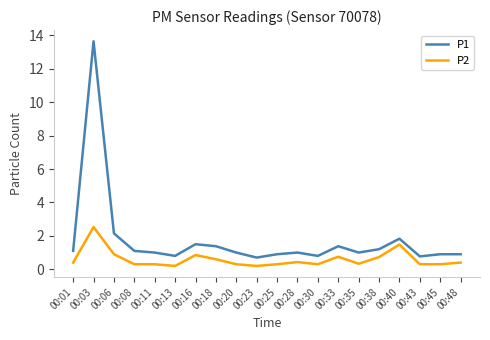

What is the difference between the highest and lowest values at 00:35?

0.7